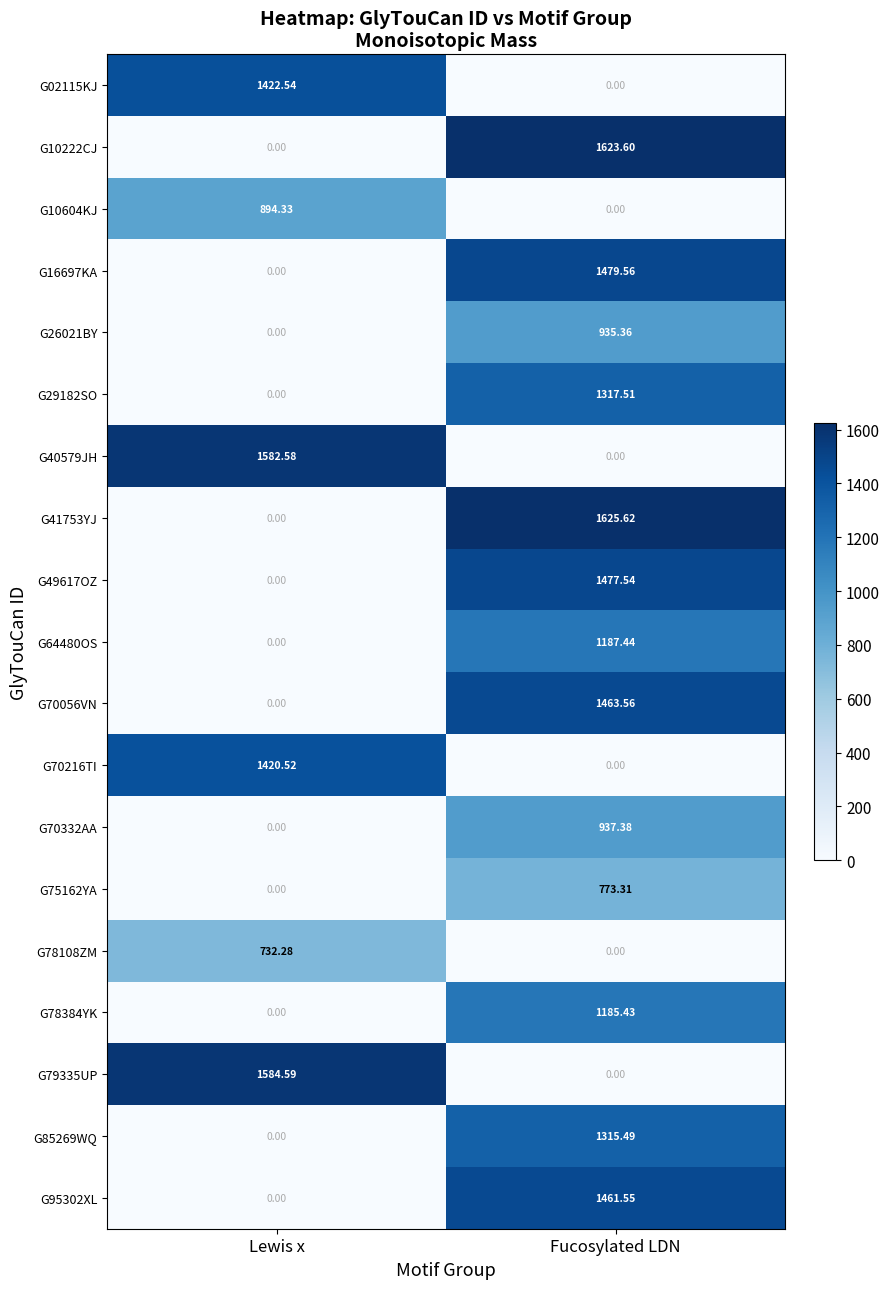

At which label does G70332AA reach its minimum?

Lewis x